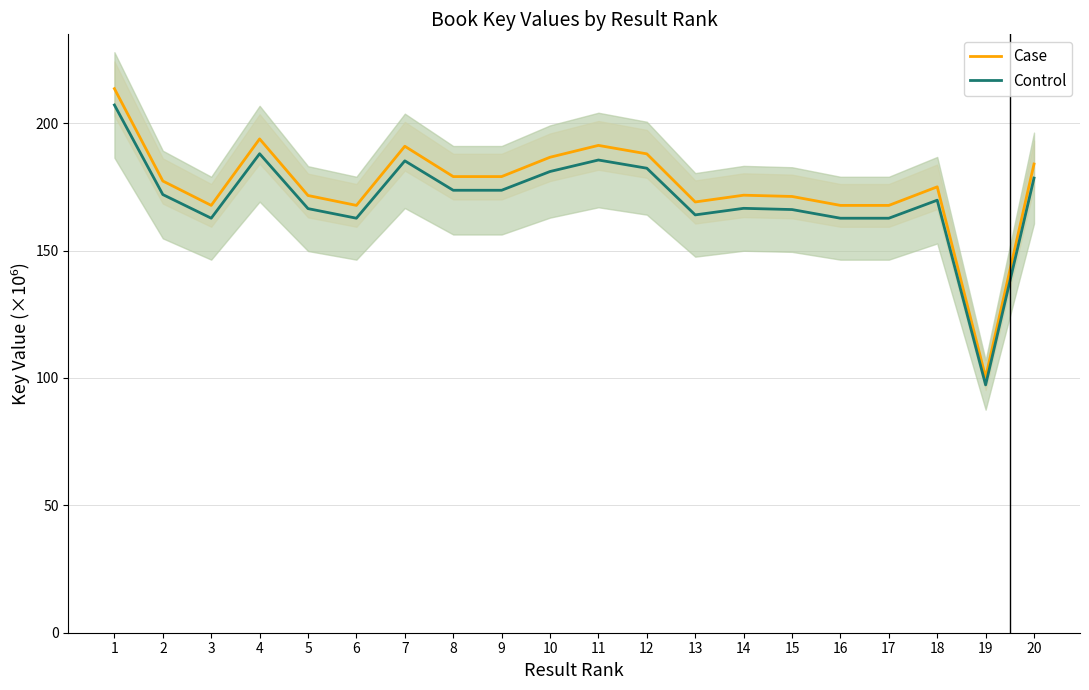

How many values in the Control series exceed 171?

10